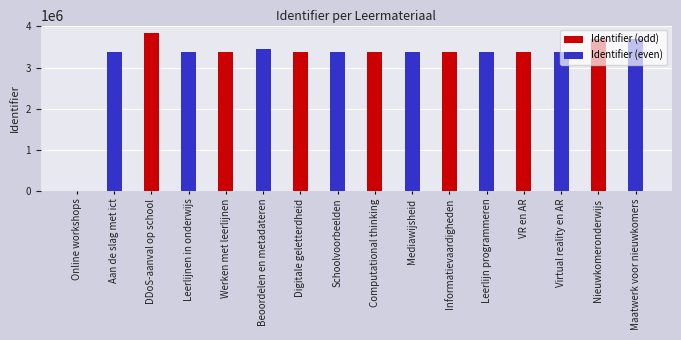

At which category is the sum across all series the highest?

Nieuwkomeronderwijs